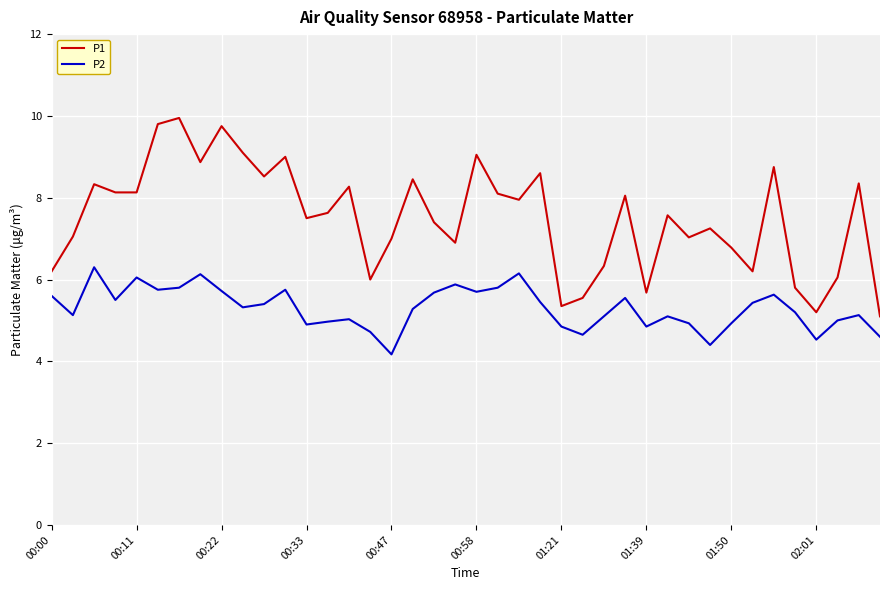

What are all the series names shown in the legend?

P1, P2